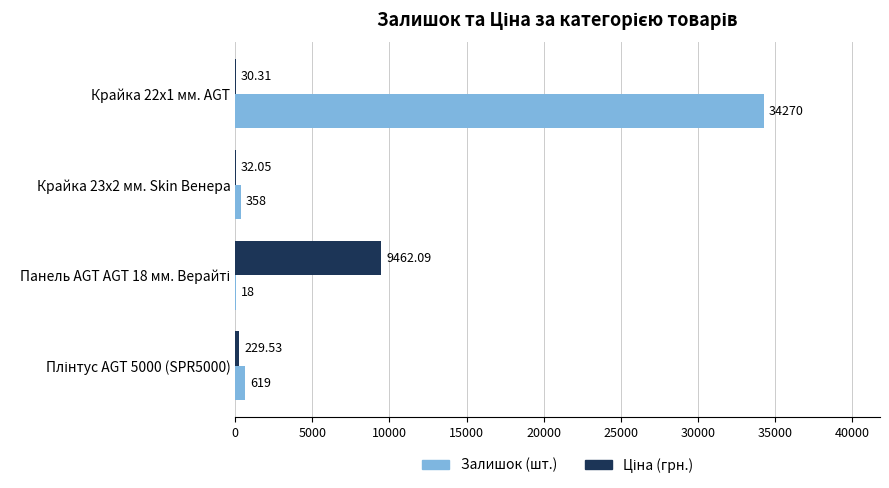

What is the sum of all Залишок (шт.) values?

35265.0